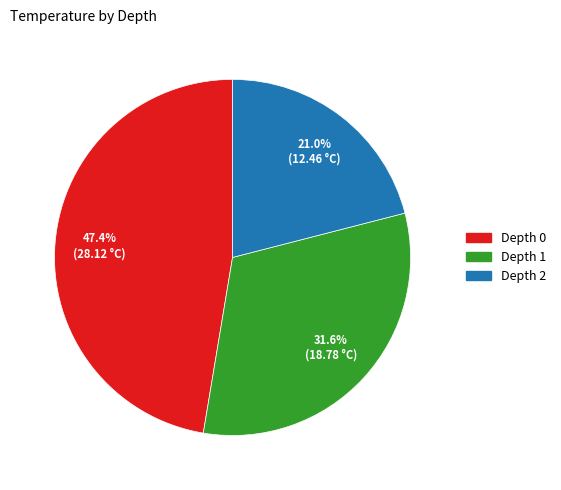

To the nearest percent, what is the difference between the Depth 1 and Depth 0 slice percentages?

16%